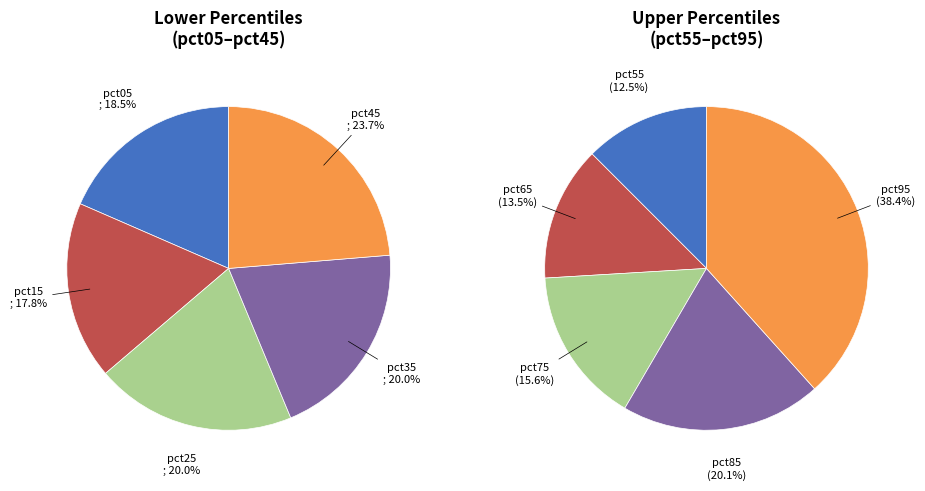

Rank the categories by value from lowest to highest.

pct15, pct05, pct25, pct35, pct45, pct55, pct65, pct75, pct85, pct95